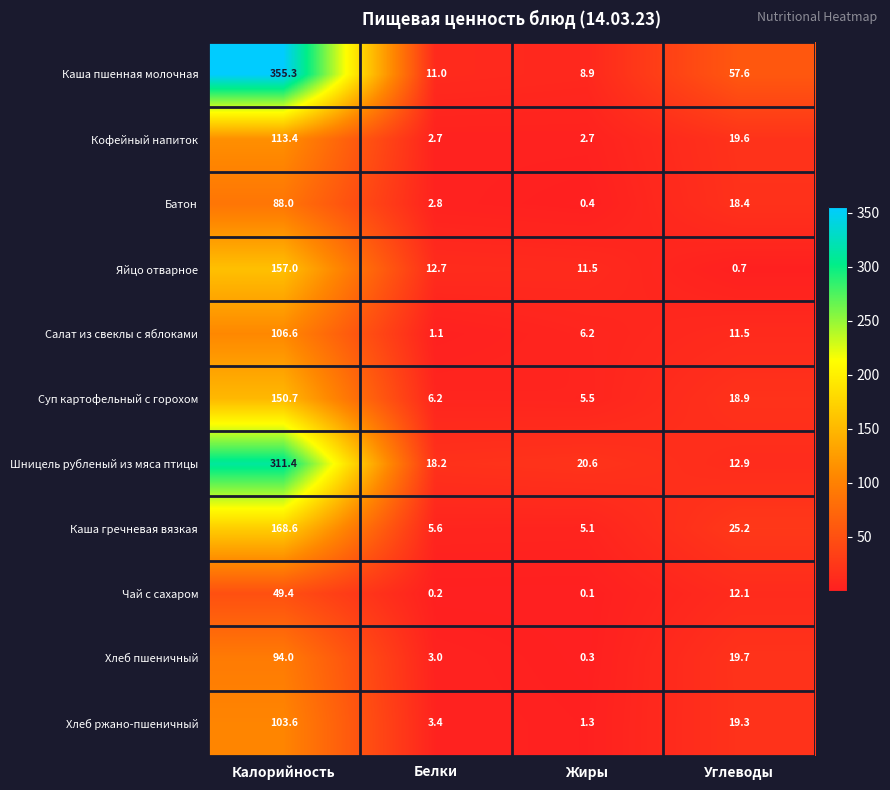

At Жиры, list the series in order from largest to smallest.

Шницель рубленый из мяса птицы, Яйцо отварное, Каша пшенная молочная, Салат из свеклы с яблоками, Суп картофельный с горохом, Каша гречневая вязкая, Кофейный напиток, Хлеб ржано-пшеничный, Батон, Хлеб пшеничный, Чай с сахаром